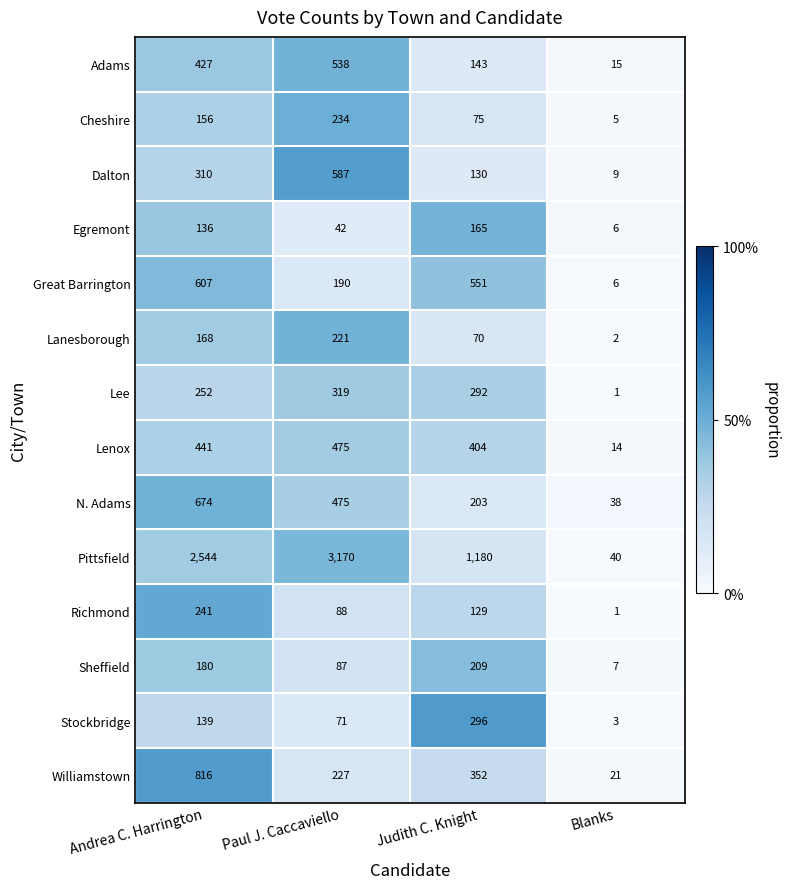

Which series changed the most between Paul J. Caccaviello and Judith C. Knight?

Pittsfield